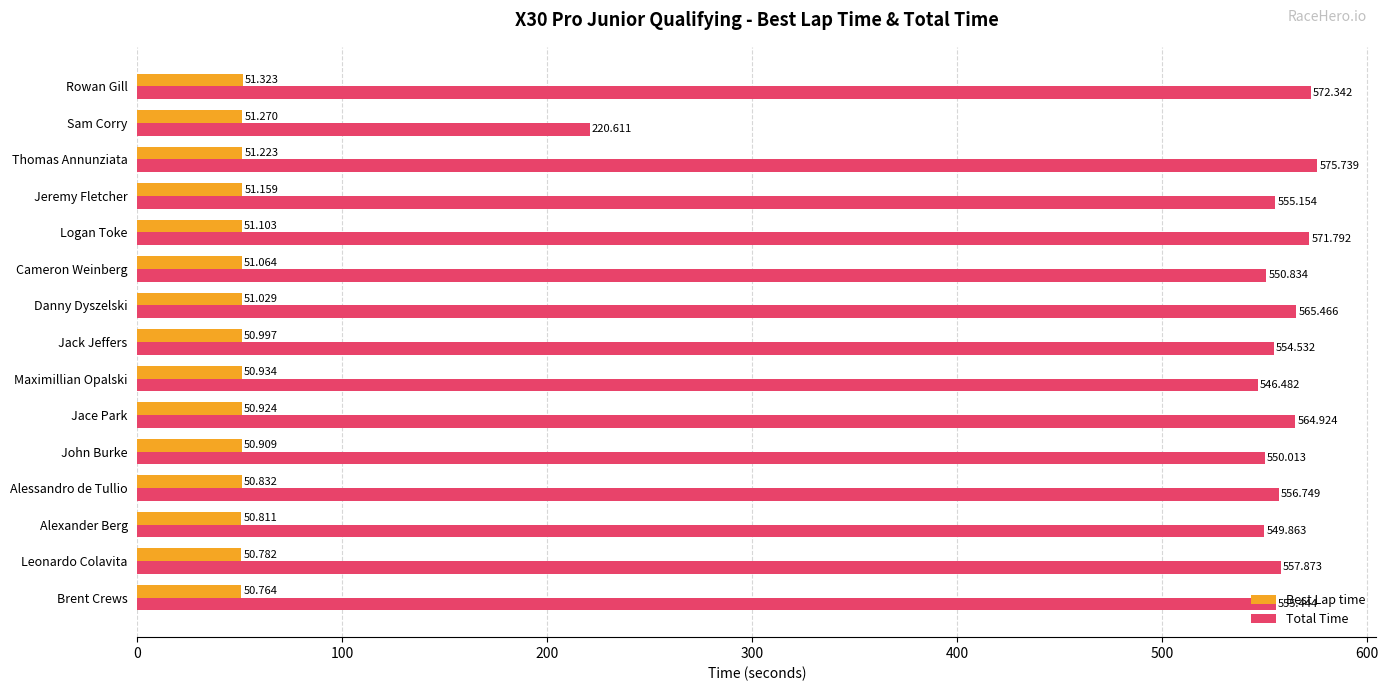

Which series has the largest range (max minus min)?

Total Time